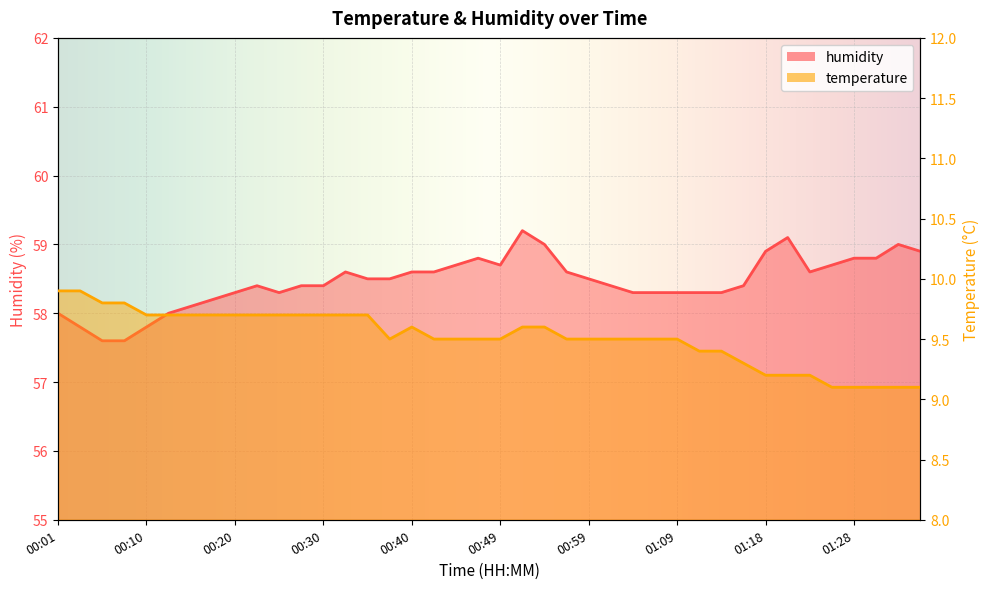

Between 00:13 and 00:52, which is larger?

00:13